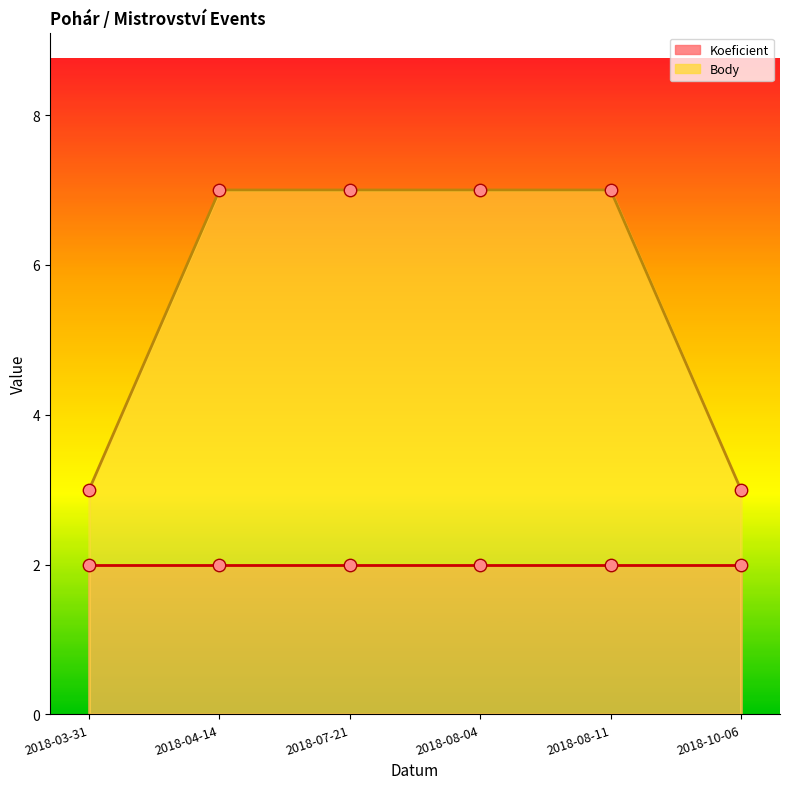

Between 2018-08-04 and 2018-08-11, which is larger?

2018-08-04